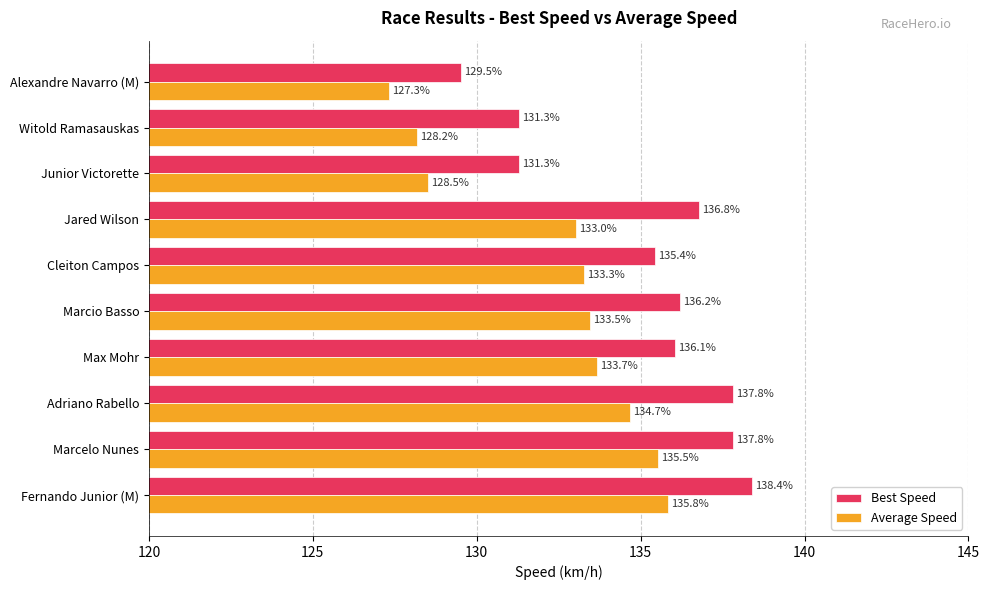

Which series has the largest range (max minus min)?

Best Speed